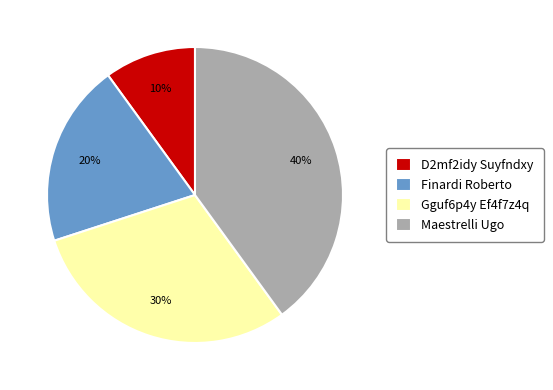

Is it true that Gguf6p4y Ef4f7z4q is 30% of the pie?

True